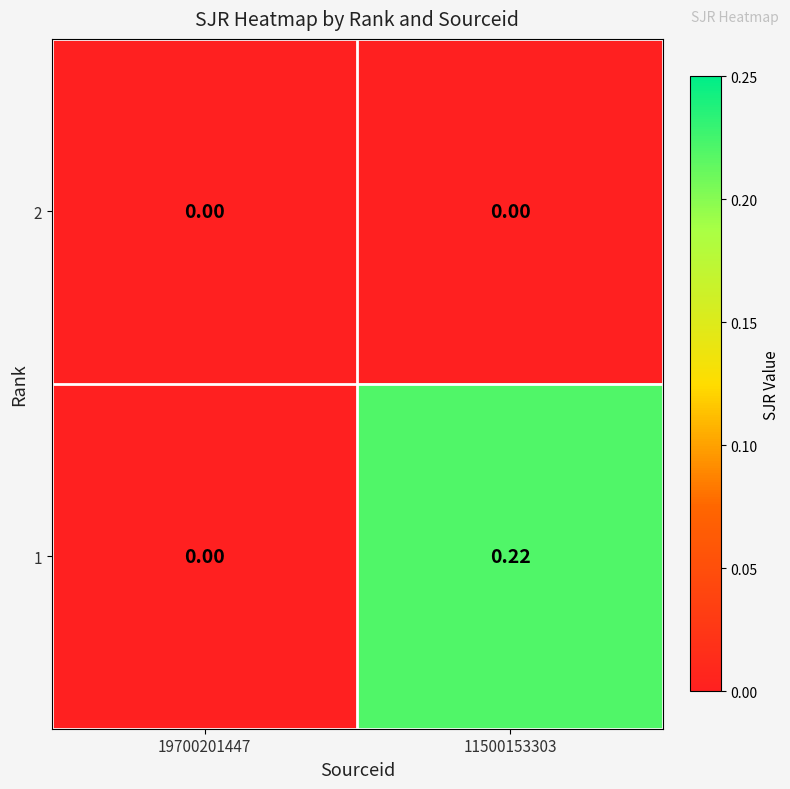

Count the number of data series in this chart.

2